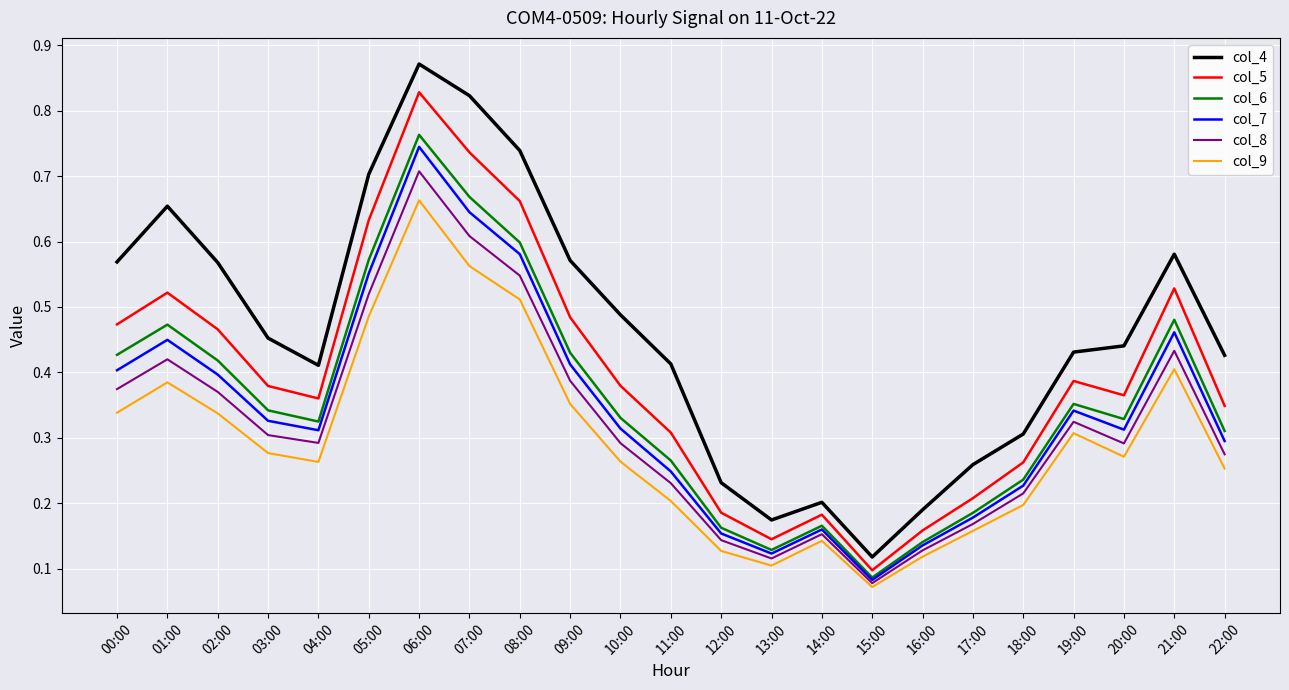

Where is col_5 nearest to the value 0?

15:00